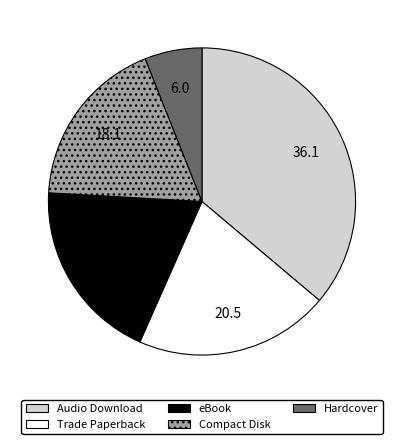

Rank the categories by value from lowest to highest.

Hardcover, Compact Disk, eBook, Trade Paperback, Audio Download